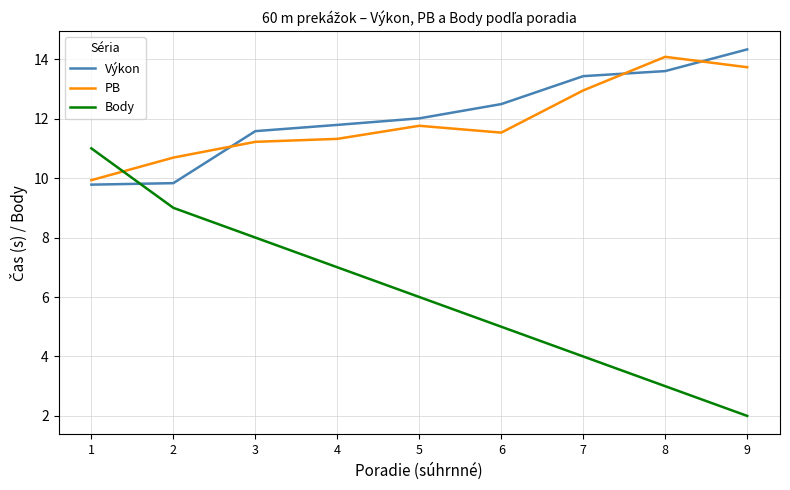

What is the greatest value displayed?

14.3